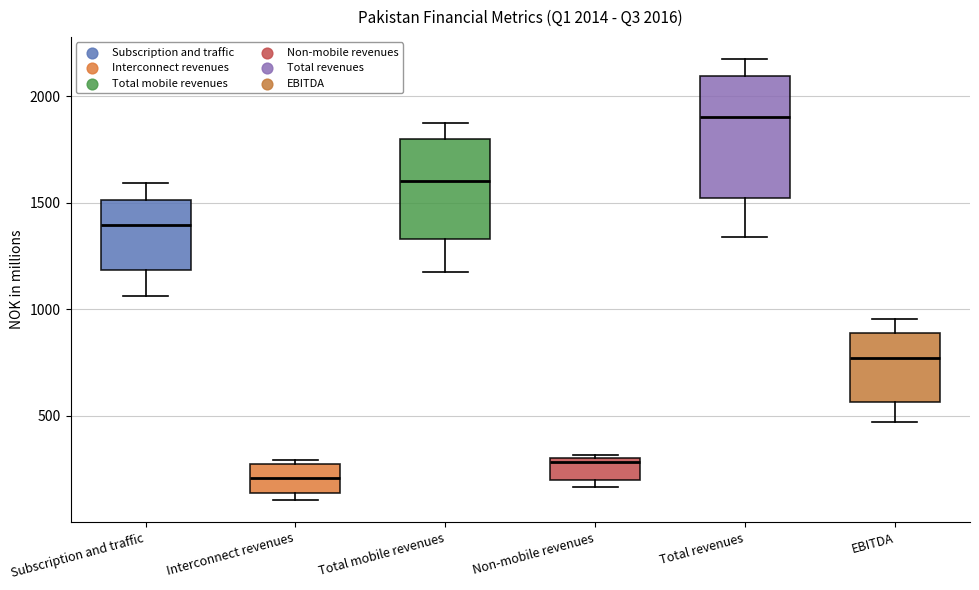

Which box is the tallest, from its lower edge to its upper edge?

Total revenues